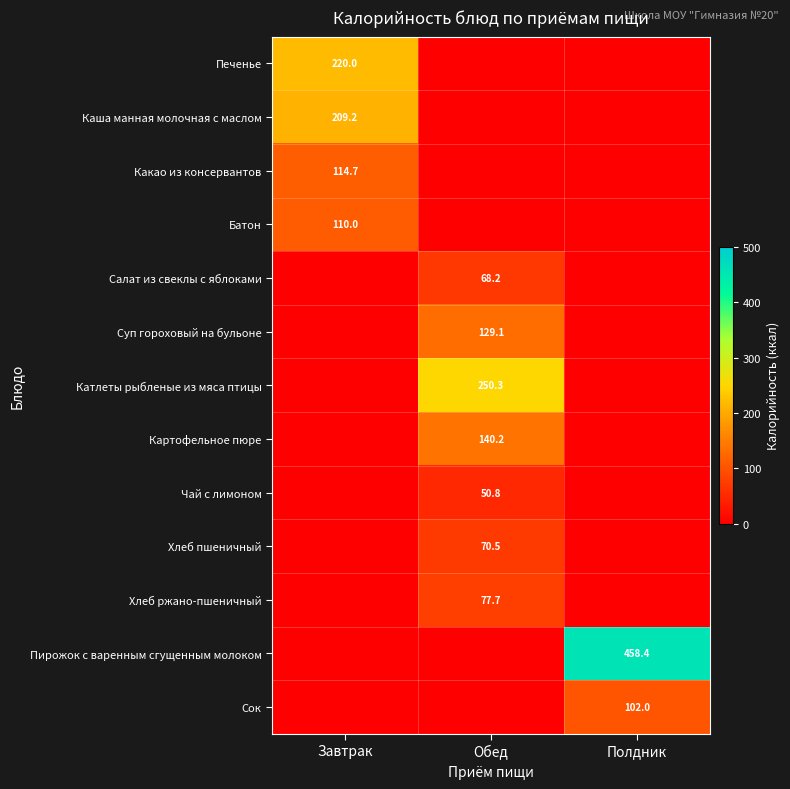

At which category is the sum across all series the highest?

Обед